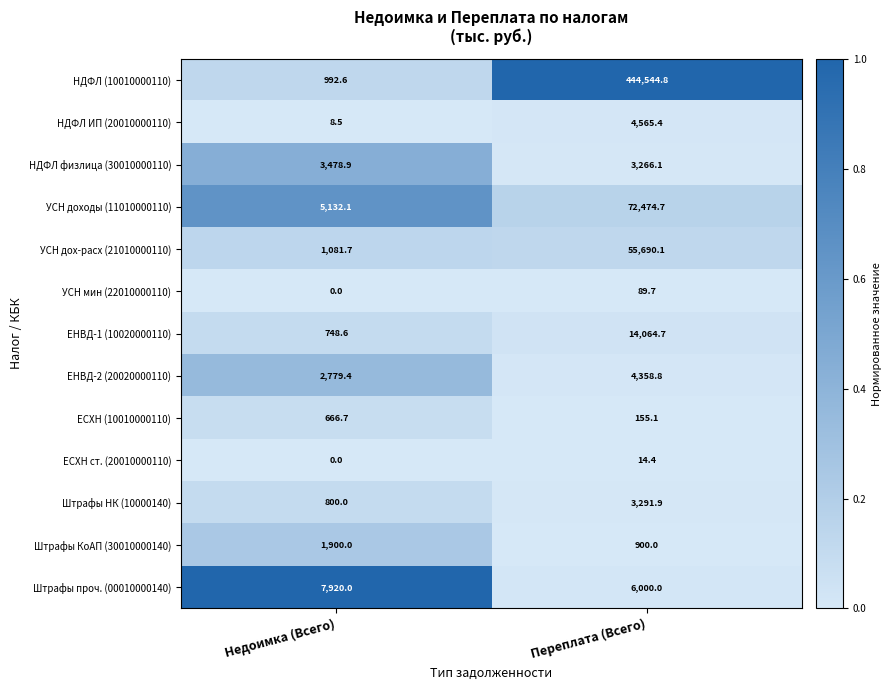

What is the average value of the УСН доходы (11010000110) series?

38803.4